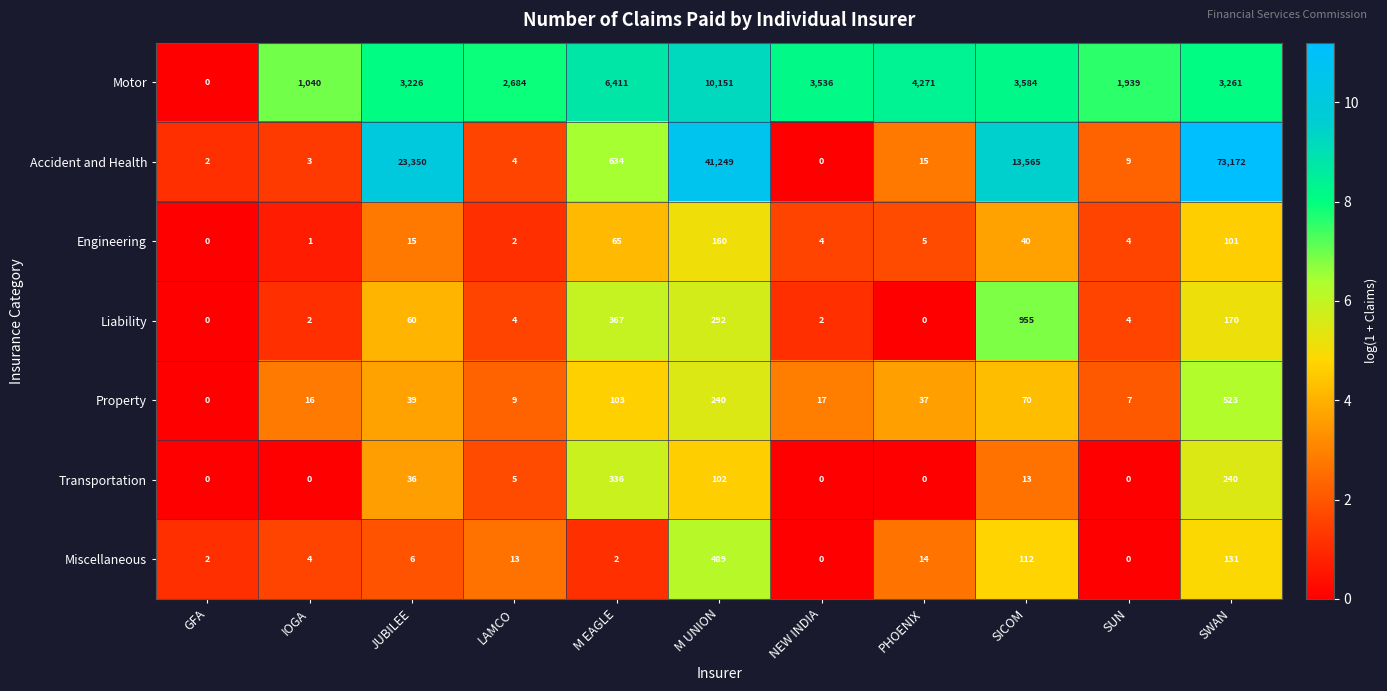

Rank the series by their maximum value, from lowest to highest.

Engineering, Transportation, Miscellaneous, Property, Liability, Motor, Accident and Health